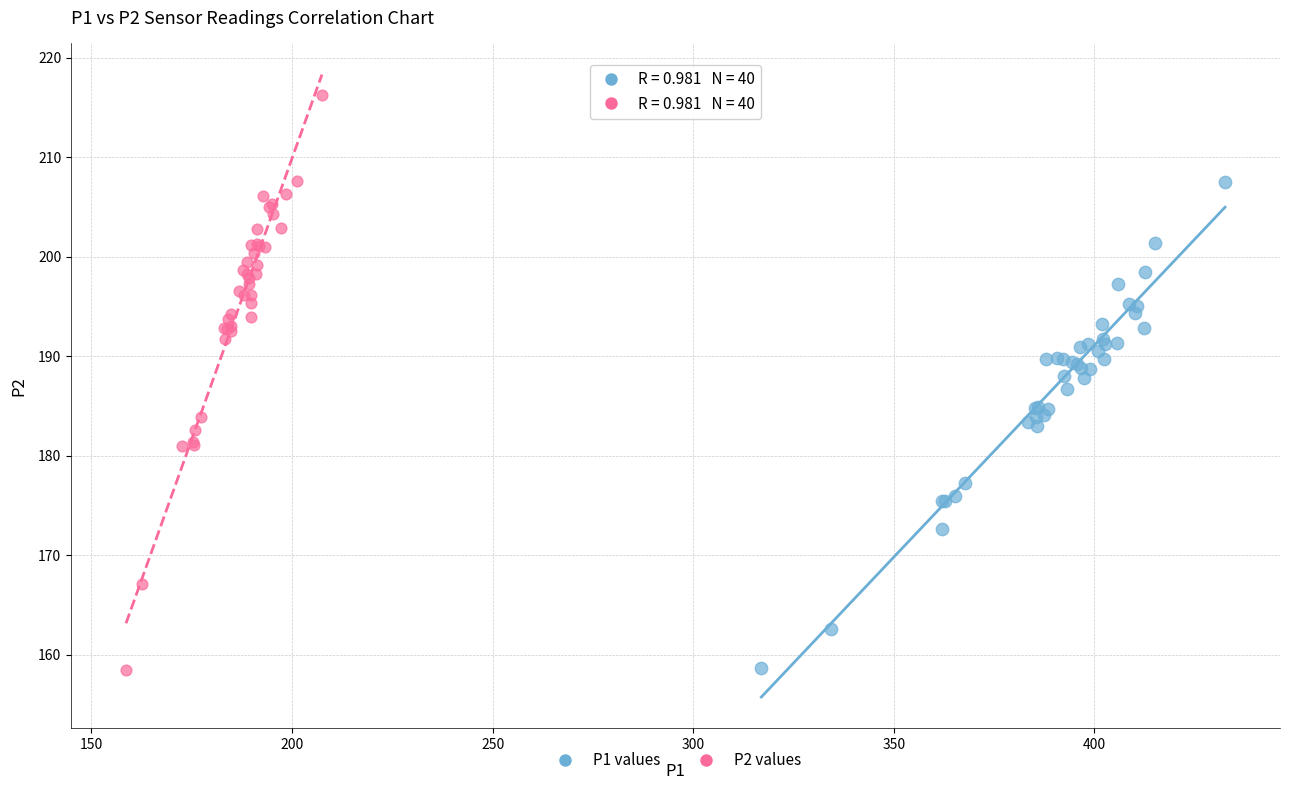

Which series reaches the maximum Y coordinate?

P2 values